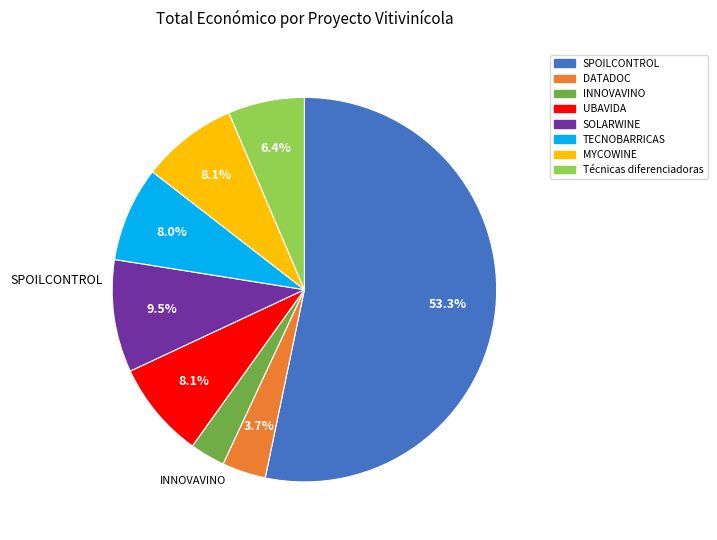

Rank the categories by value from highest to lowest.

SPOILCONTROL, SOLARWINE, UBAVIDA, MYCOWINE, TECNOBARRICAS, Técnicas diferenciadoras, DATADOC, INNOVAVINO